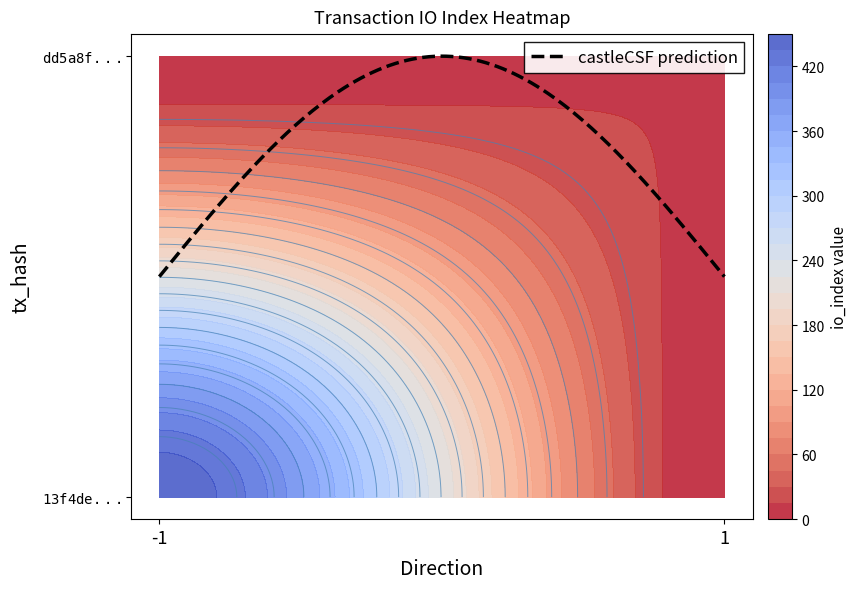

True or false: 13f4de7dc633f39c94adea891aa4935514deef9 has a value of 746 at io_index.

False